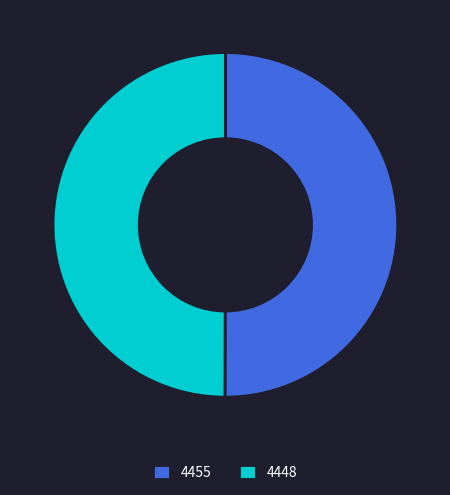

Approximately how many times larger is the value at 4448 compared to 4455?

1.0